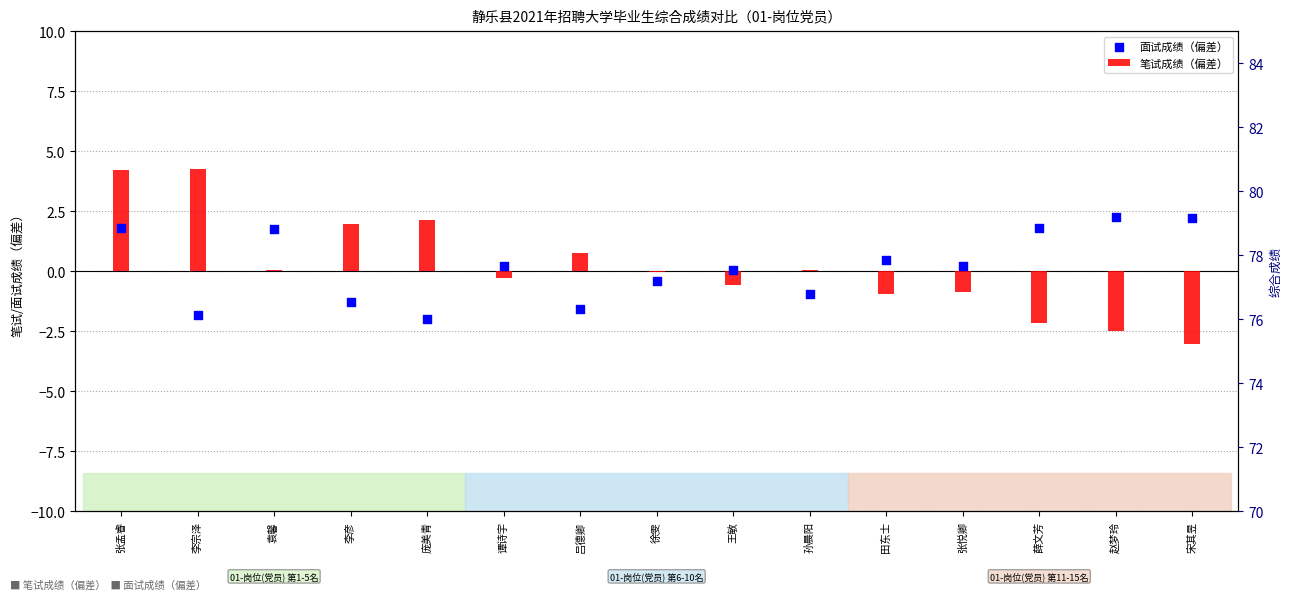

What are all the series names shown in the legend?

笔试成绩（偏差）, 面试成绩（偏差）